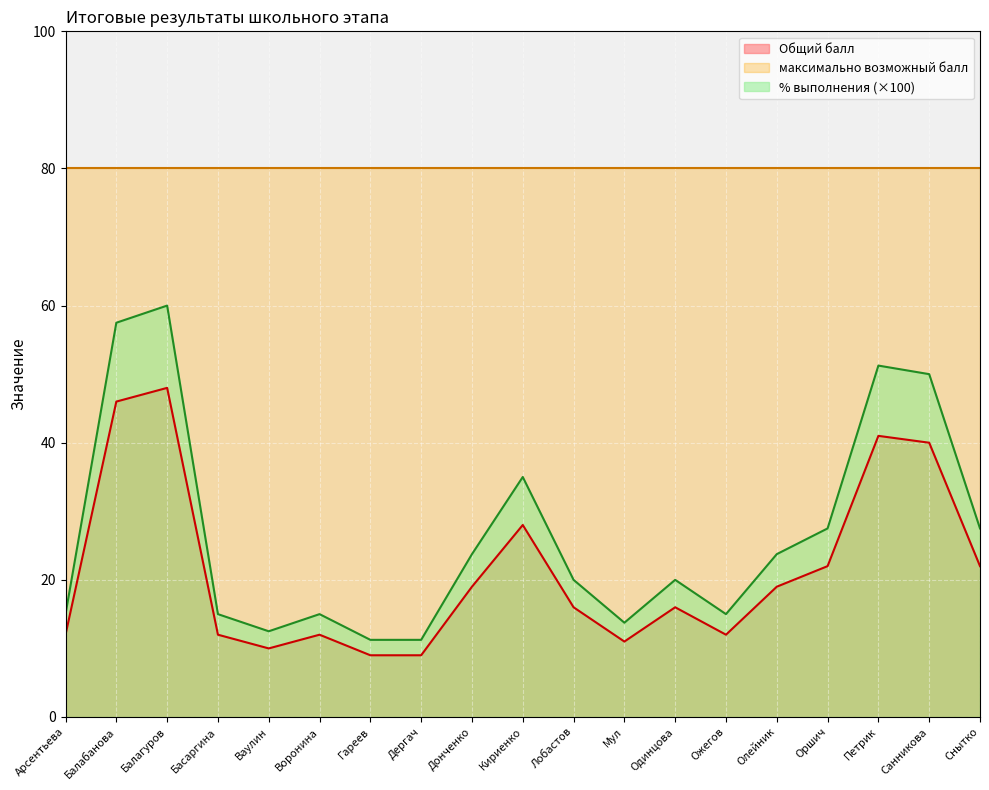

List the labels in order of % выполнения value, largest first.

Балагуров, Балабанова, Петрик, Санникова, Кириенко, Оршич, Снытко, Донченко, Олейник, Лобастов, Одинцова, Арсентьева, Басаргина, Воронина, Ожегов, Мул, Ваулин, Гареев, Дергач